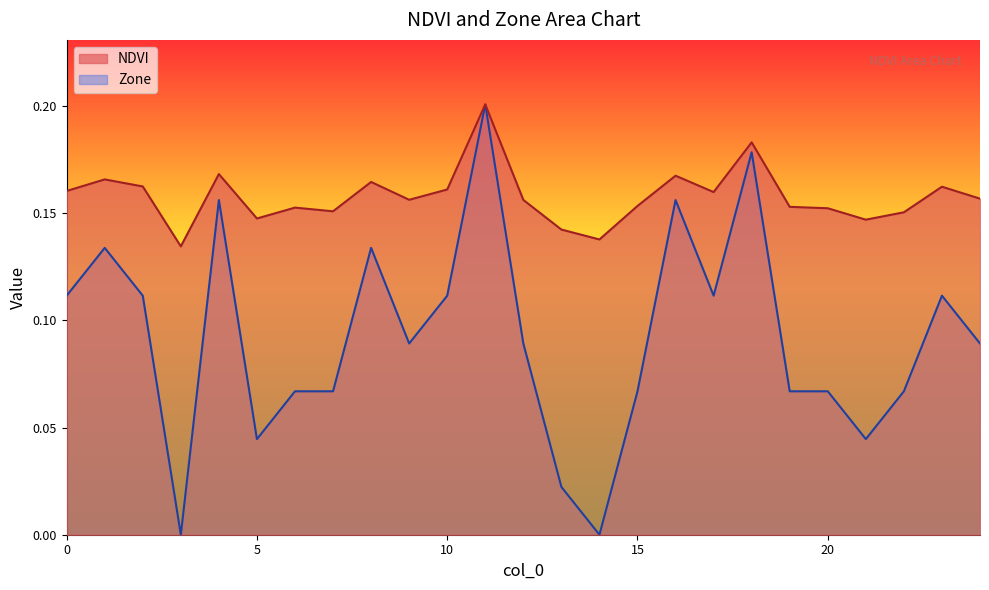

How many lines are shown in the chart?

2